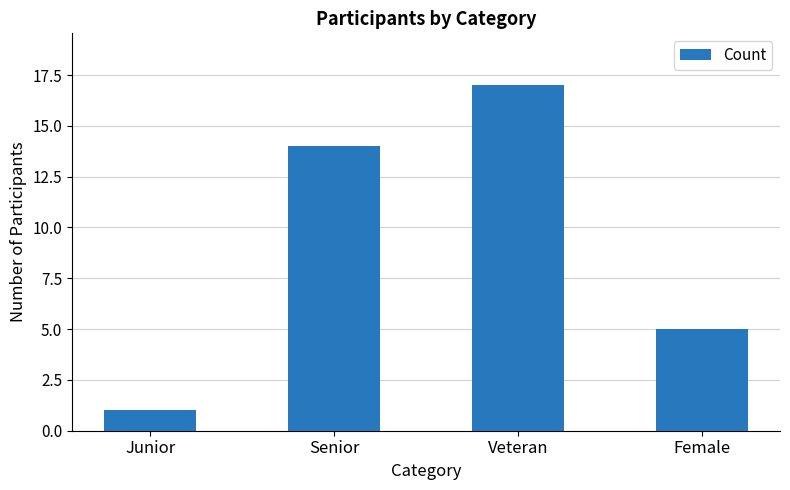

What is the difference between the values at Female and Senior?

9